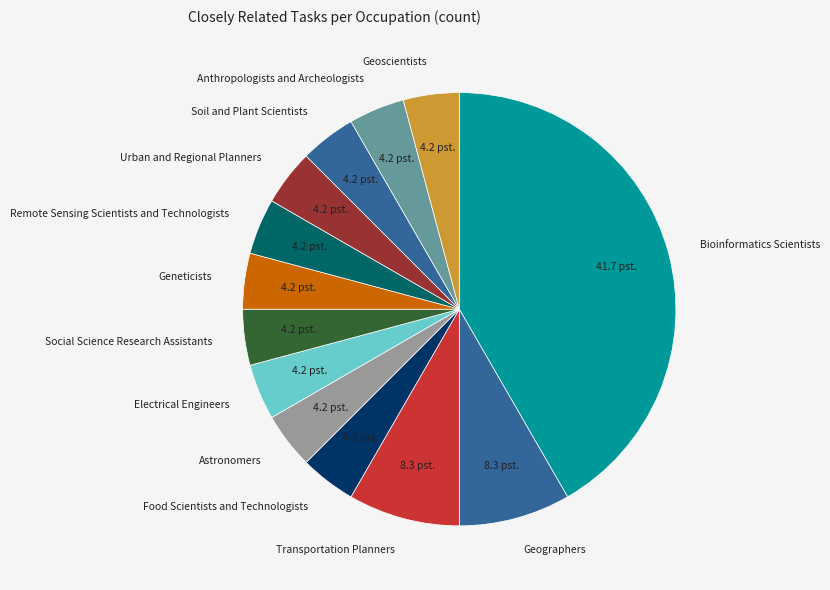

Approximately how many times larger is the value at Geoscientists compared to Anthropologists and Archeologists?

1.0